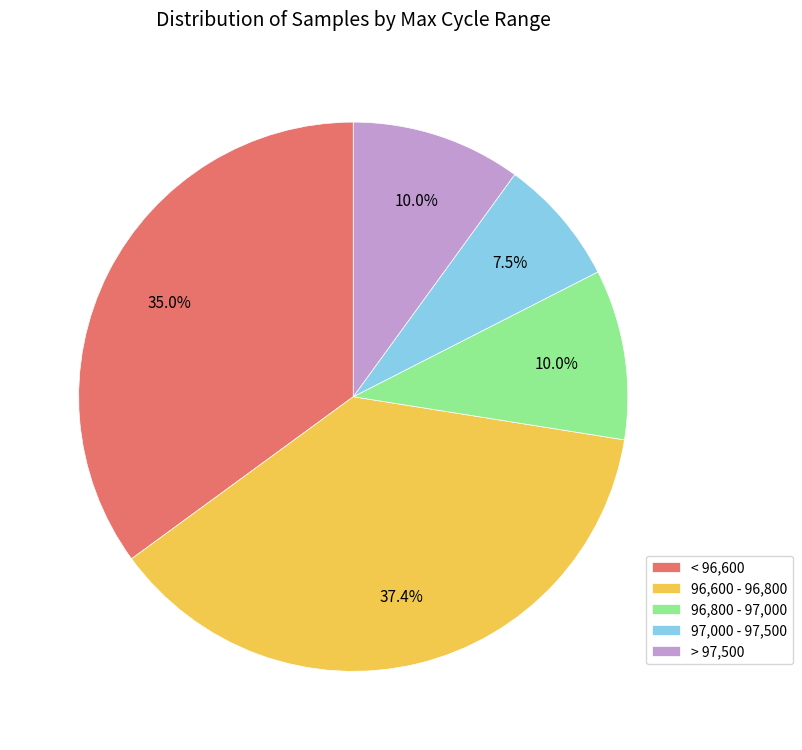

Which slice is the largest?

96,600 - 96,800